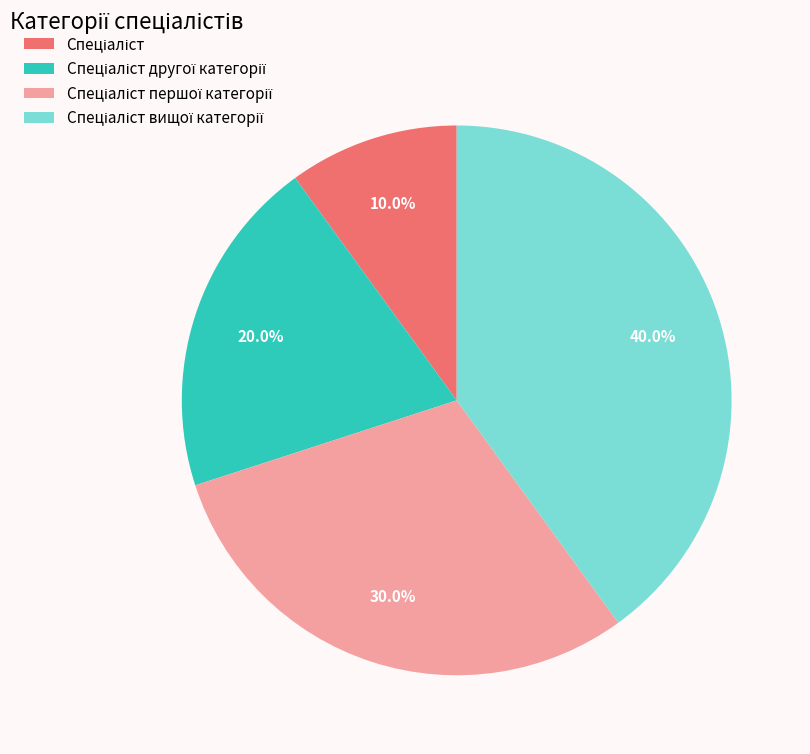

Is there any slice that represents more than half of the pie?

No